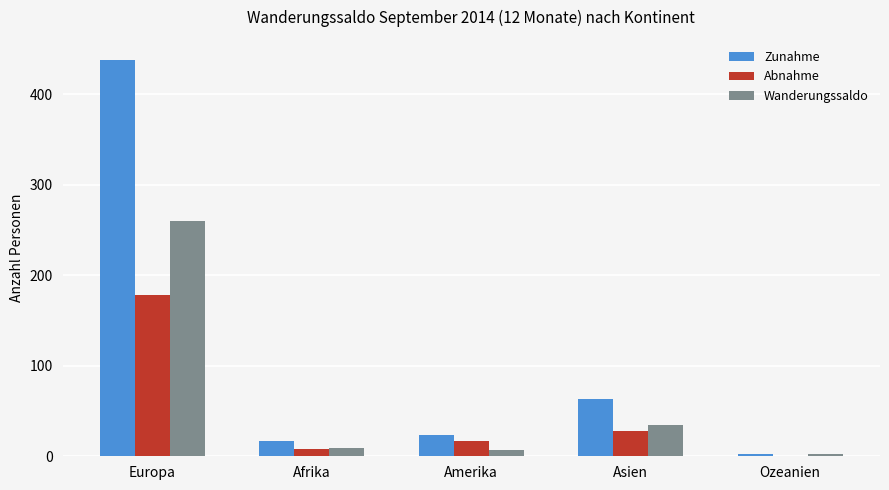

What is the average value of the Zunahme series?

109